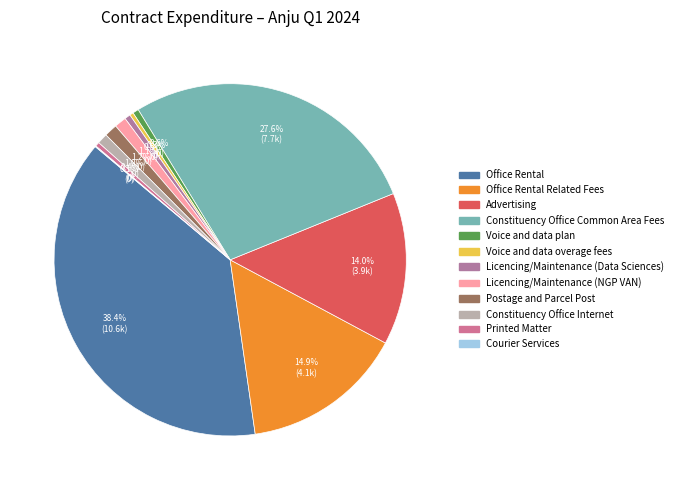

To the nearest percent, what is the average slice percentage?

8%